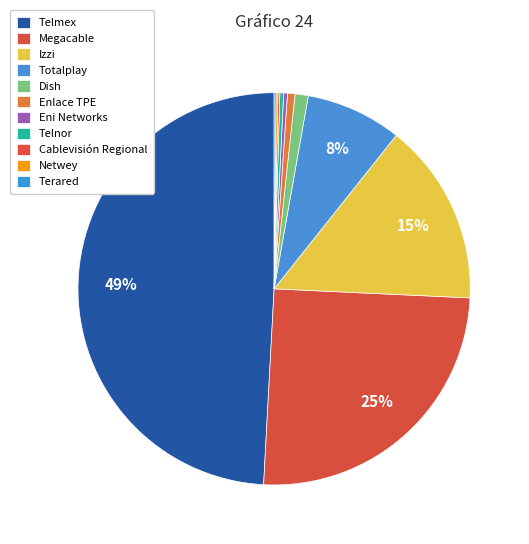

Count the number of slices in the pie.

11